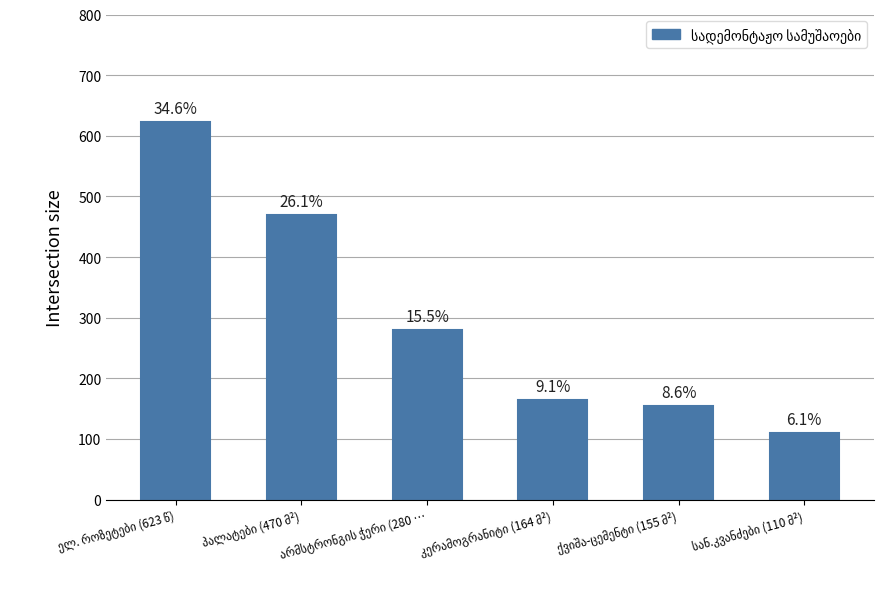

At which label does the data first exceed 280?

ელ. როზეტები (623 წ)